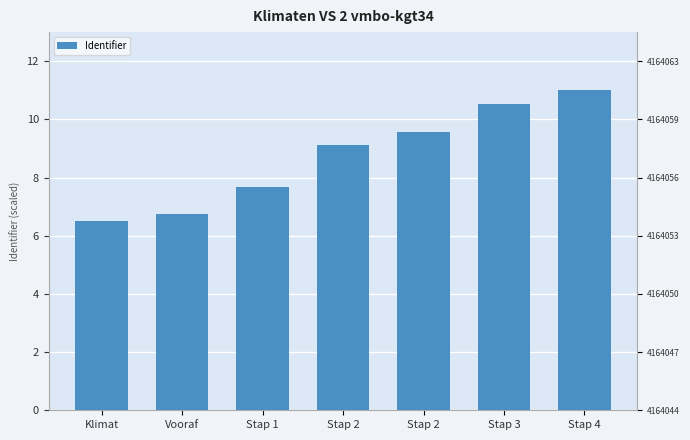

What is the difference between the maximum and minimum values?

4.5